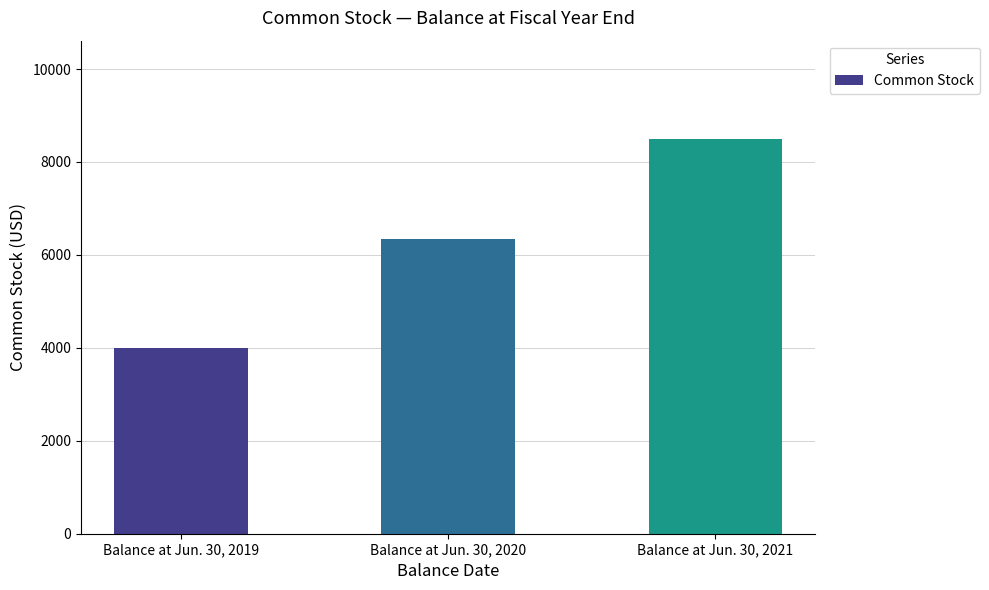

Approximately how many times larger is the value at Balance at Jun. 30, 2020 compared to Balance at Jun. 30, 2019?

1.6